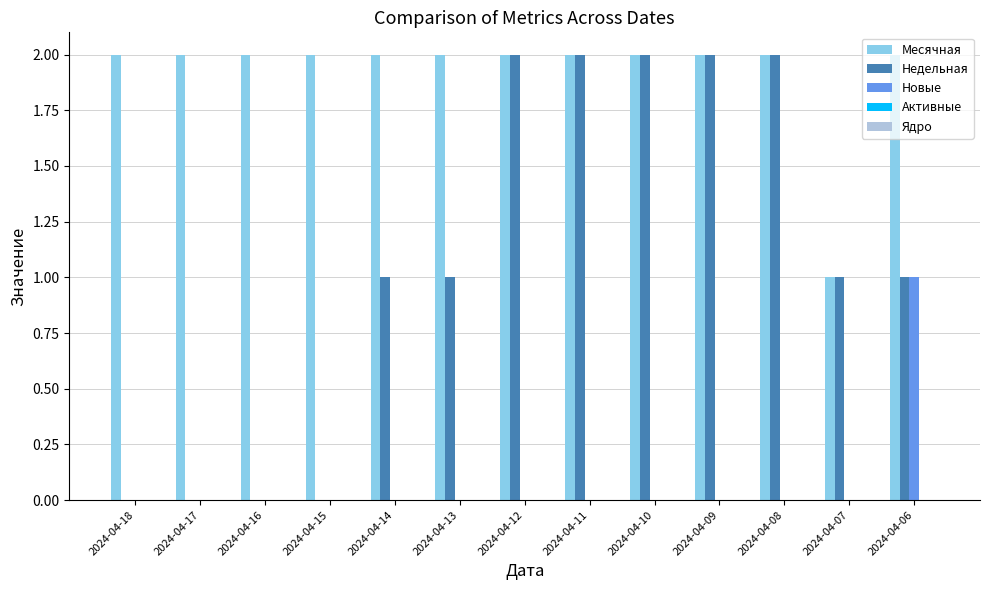

The Недельная series shows 2 at 2024-04-10. True or false?

True